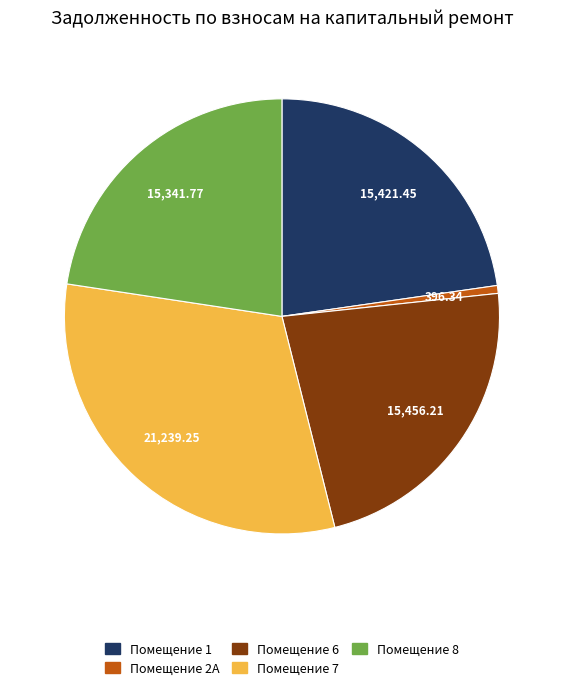

Is the sum of Помещение 6 and Помещение 2А greater than half?

No